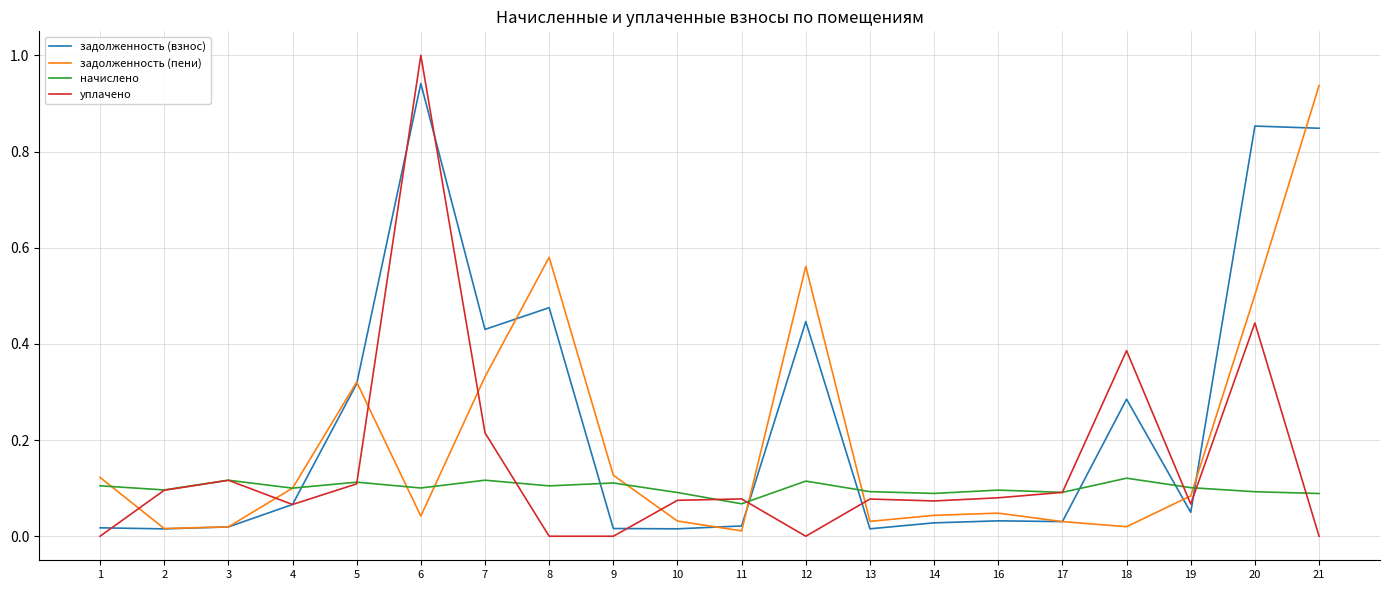

How many lines are shown in the chart?

4